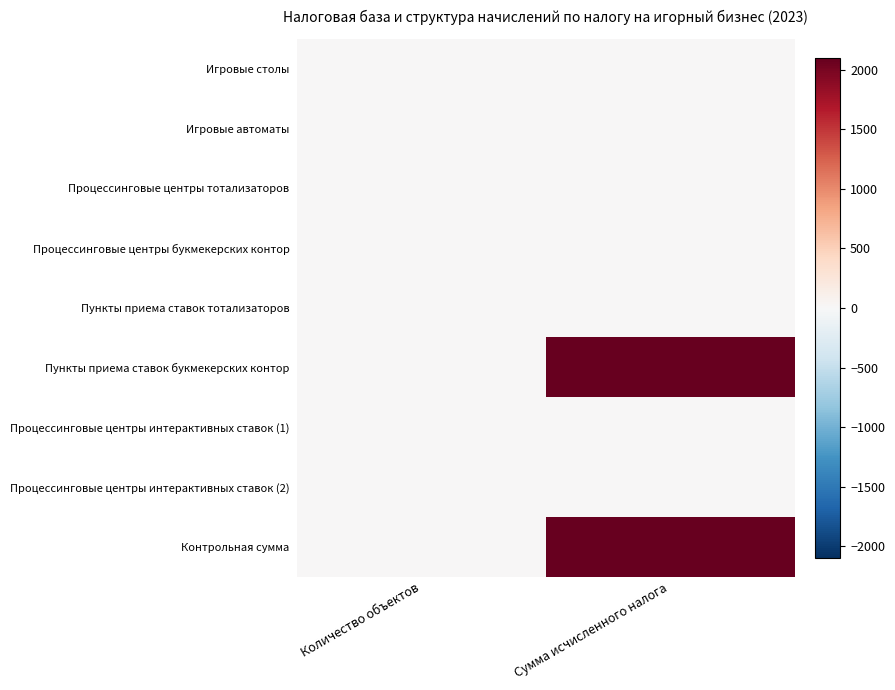

Reading right to left, what are all the values shown in this chart?

Игровые столы: Сумма исчисленного налога=0	Количество объектов=0
Игровые автоматы: Сумма исчисленного налога=0	Количество объектов=0
Процессинговые центры тотализаторов: Сумма исчисленного налога=0	Количество объектов=0
Процессинговые центры букмекерских контор: Сумма исчисленного налога=0	Количество объектов=0
Пункты приема ставок тотализаторов: Сумма исчисленного налога=0	Количество объектов=0
Пункты приема ставок букмекерских контор: Сумма исчисленного налога=2100	Количество объектов=11
Процессинговые центры интерактивных ставок (1): Сумма исчисленного налога=0	Количество объектов=0
Процессинговые центры интерактивных ставок (2): Сумма исчисленного налога=0	Количество объектов=0
Контрольная сумма: Сумма исчисленного налога=2100	Количество объектов=11